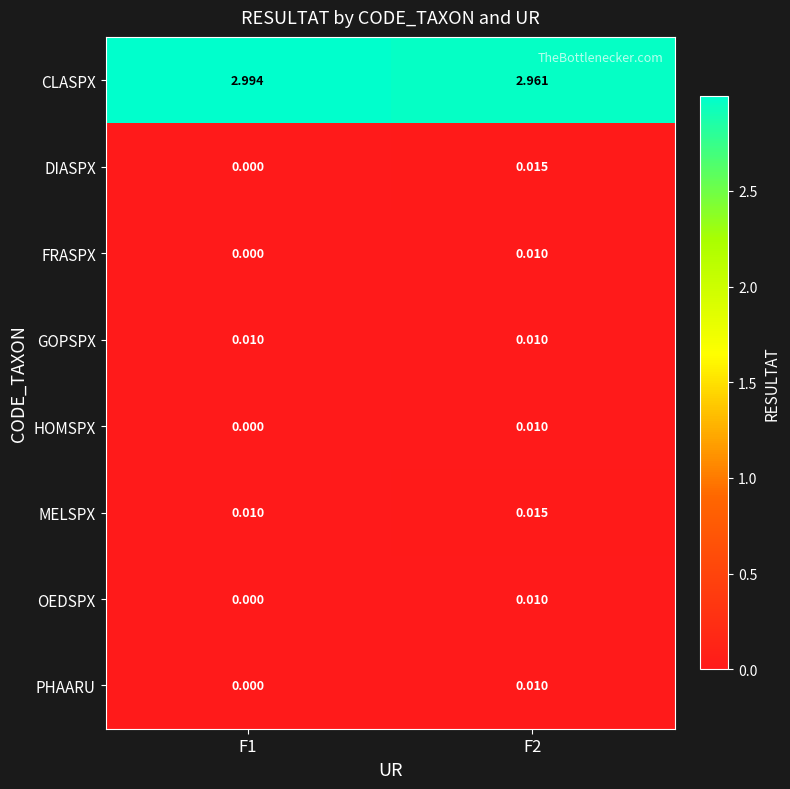

Count the number of categories in the chart.

2